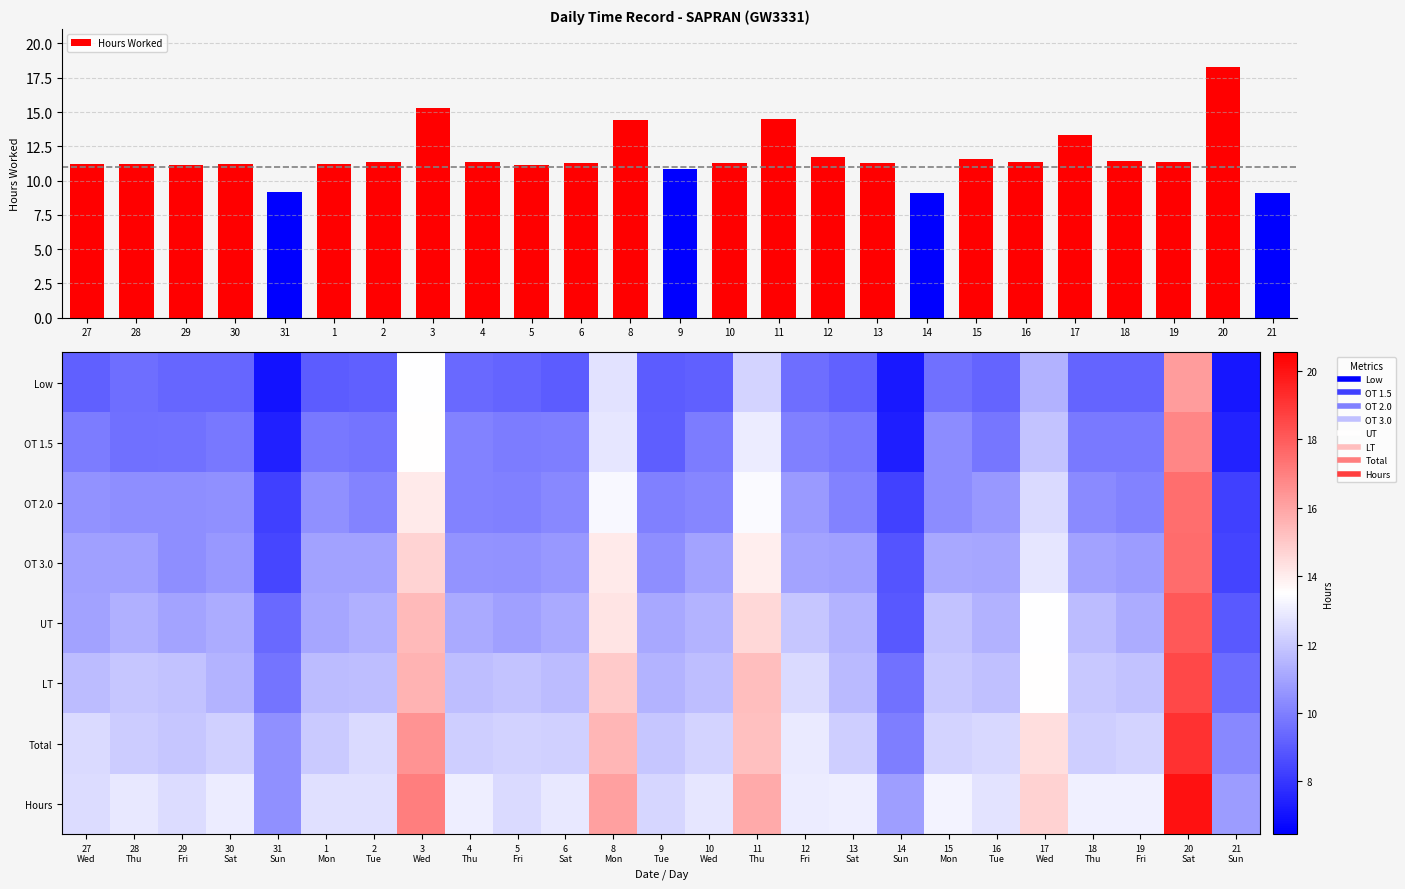

True or false: Hours Worked has a value of 9.1 at 21.

True